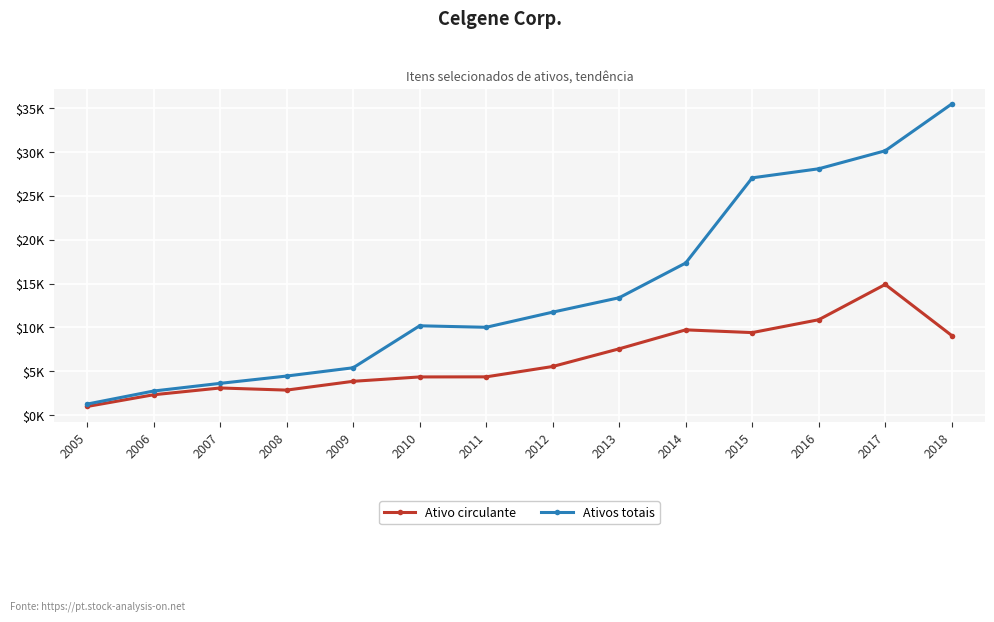

Does the chart have visible grid lines?

Yes